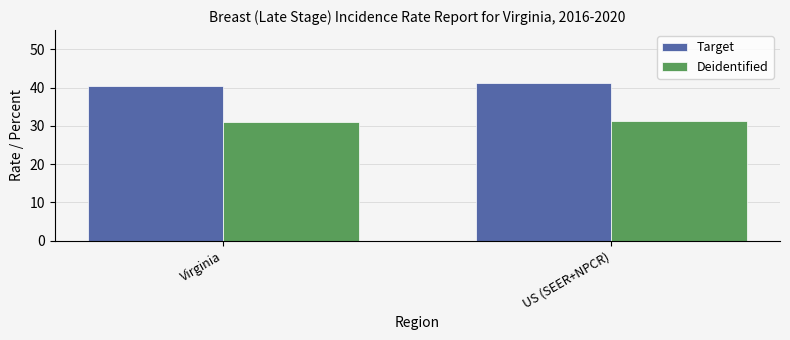

What is the label of the 2nd bar from the left?

US (SEER+NPCR)